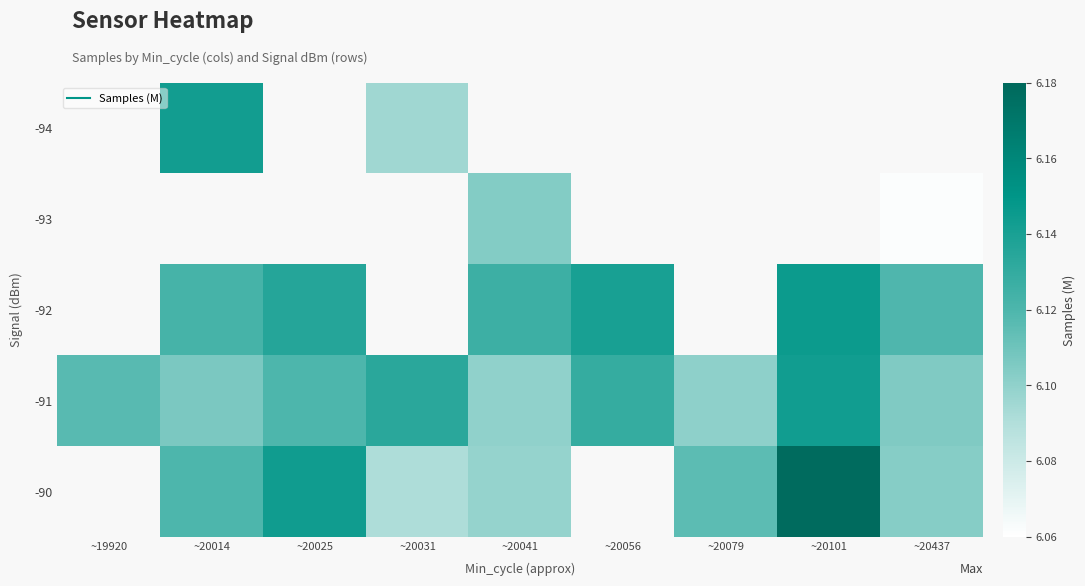

At which label does -93 first exceed 6?

~20041